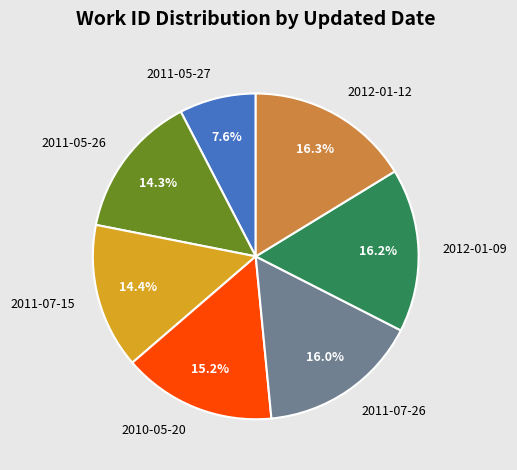

Which category has the smallest portion of the pie?

2011-05-27